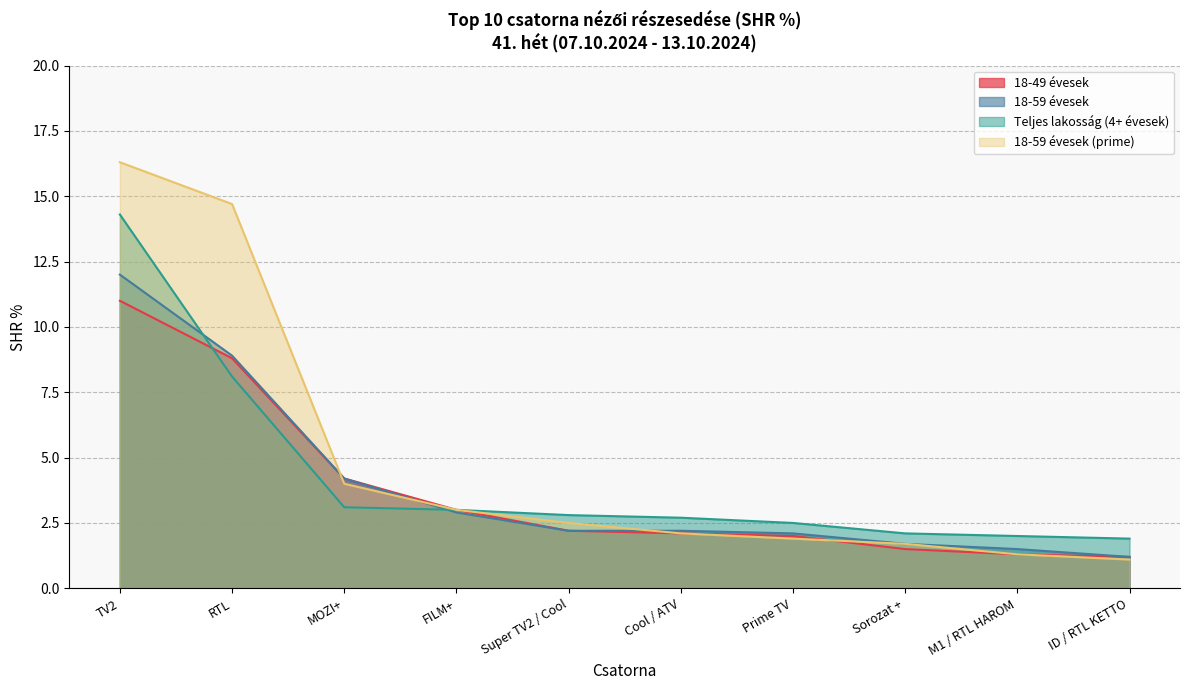

What is the sum of the 18-59 évesek values at ID / RTL KETTO and Cool / ATV?

3.4